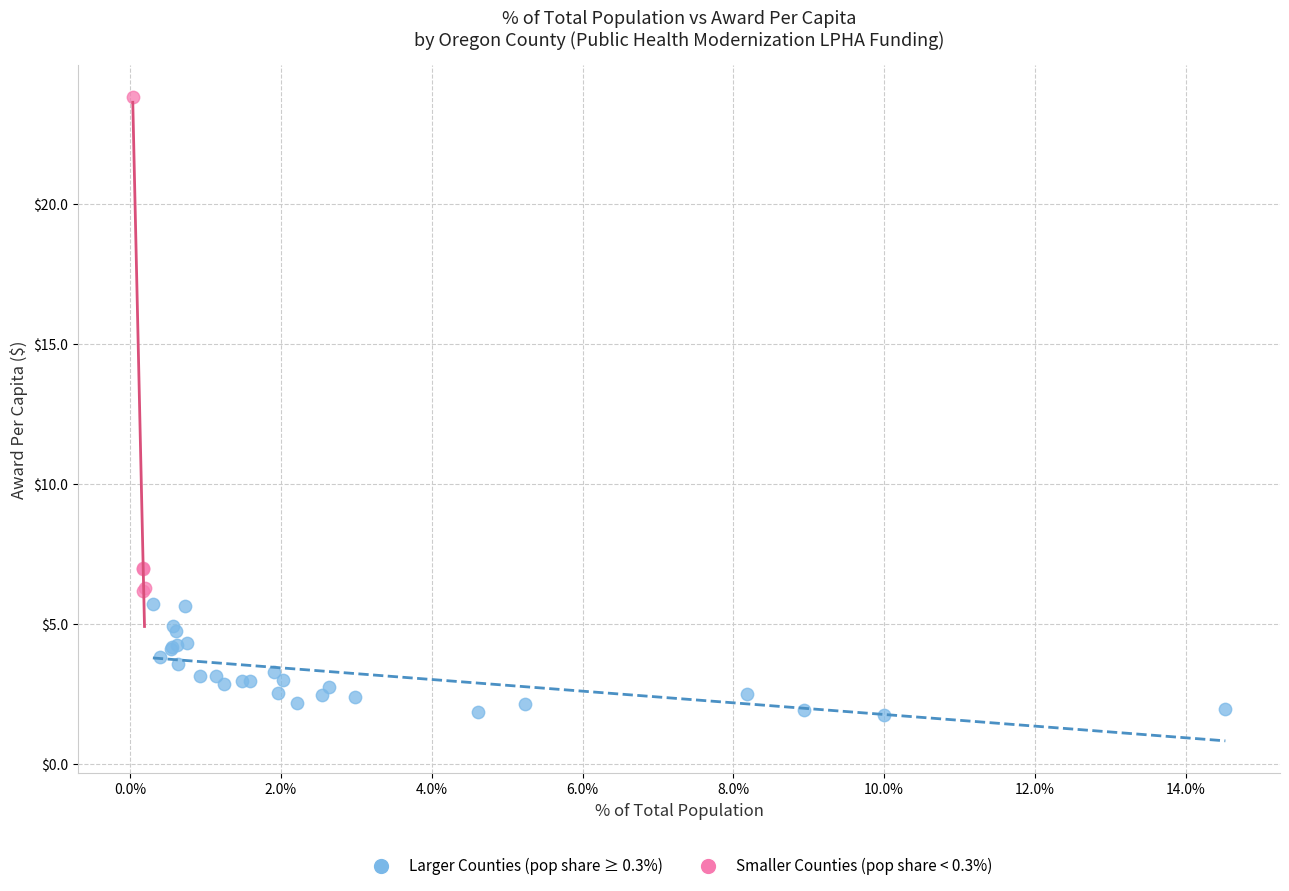

Which series has the widest spread of Y values?

Smaller Counties (pop share < 0.3%)